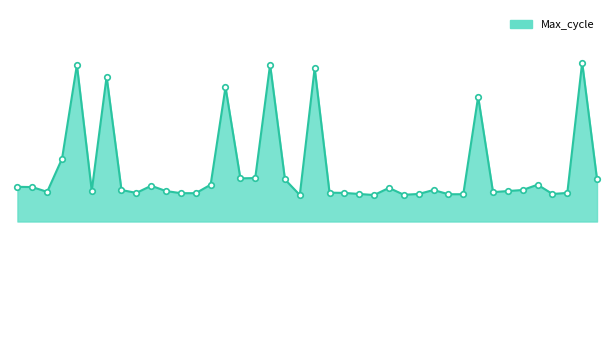

List the labels in order of value, smallest first.

00:47, 01:00, 01:05, 01:12, 01:15, 00:57, 01:07, 01:29, 00:28, 00:30, 00:21, 00:55, 01:32, 00:52, 01:19, 00:06, 00:25, 01:22, 00:13, 00:18, 01:10, 01:24, 01:02, 00:03, 00:01, 00:23, 00:33, 01:27, 00:45, 01:37, 00:38, 00:40, 00:08, 01:17, 00:35, 00:16, 00:50, 00:11, 00:43, 01:34